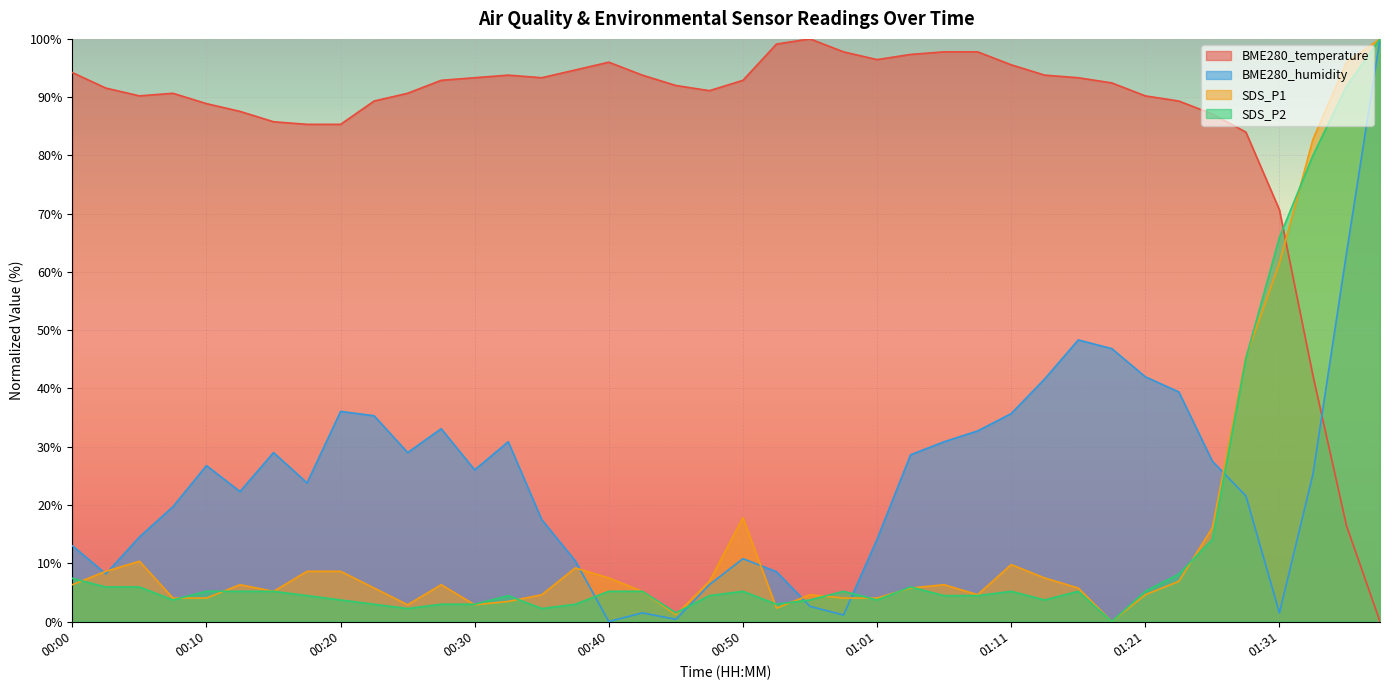

True or false: BME280_temperature has more than 2 points higher than both neighbors.

True